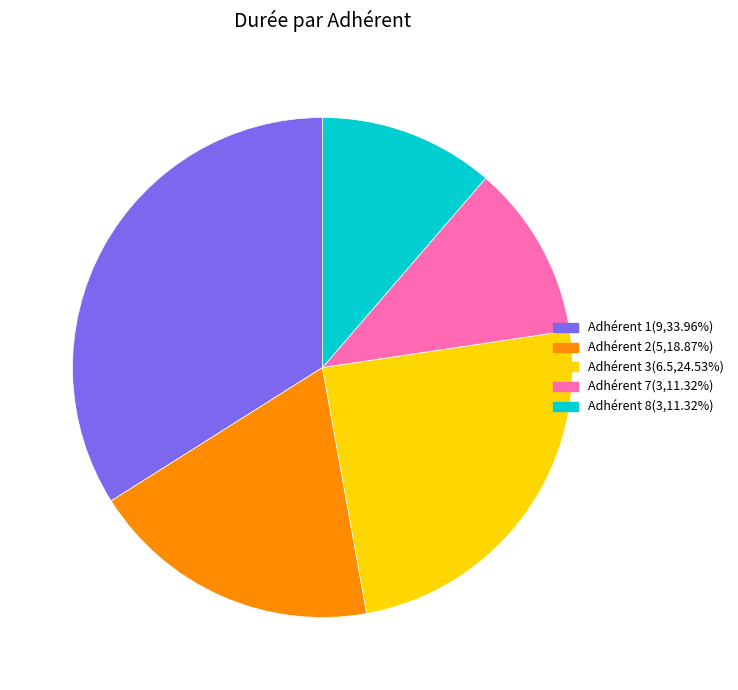

Is it true that Adhérent 8 is 11% of the pie?

True